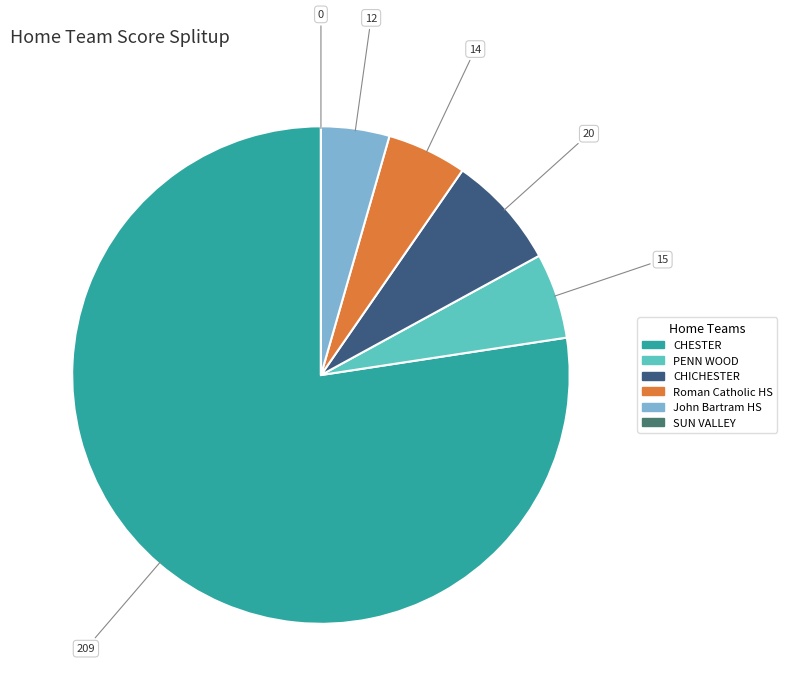

Does any single category account for the majority?

Yes